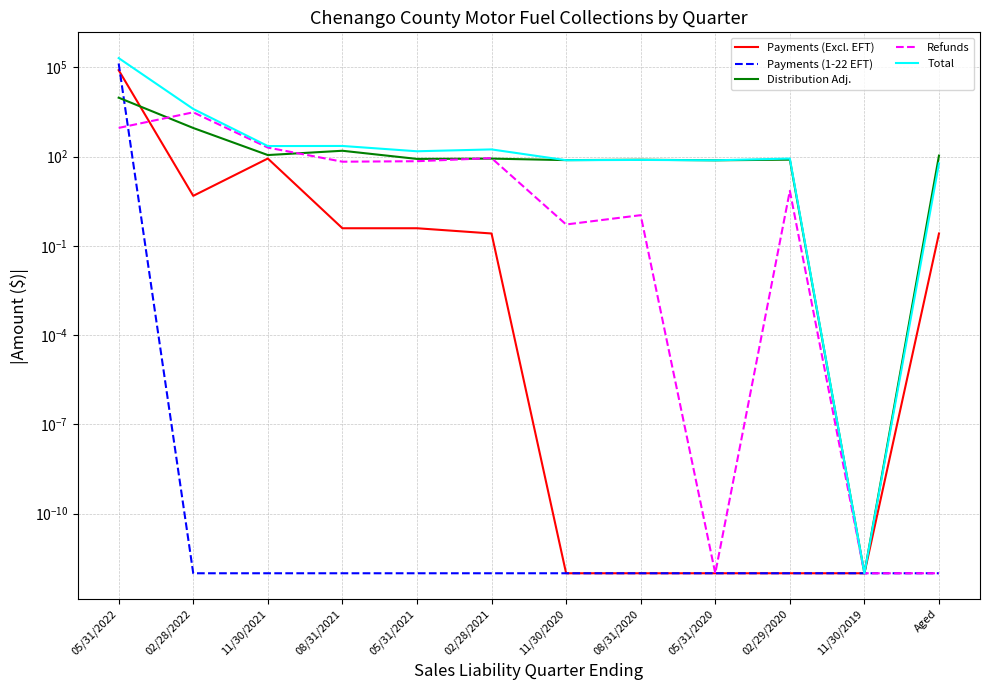

What is the difference between the Refunds values at 05/31/2020 and 08/31/2021?

67.2